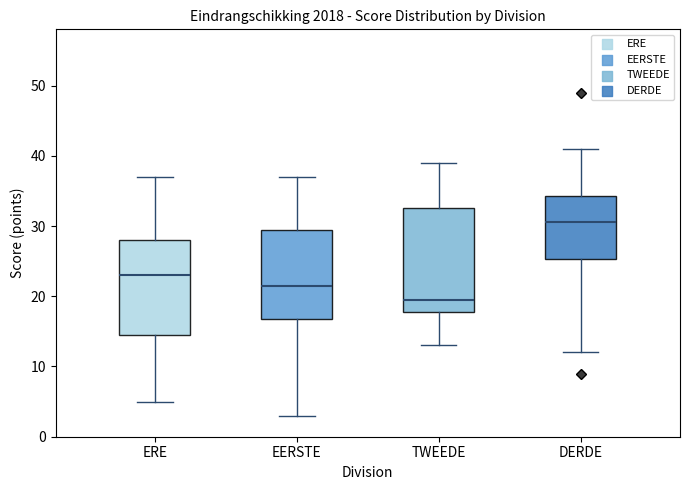

Reading left to right, read every box against the y-axis: the position of its median line, the range the box covers, and the ends of its whiskers. The values are not printed on the chart, so give them approximately, as read against the axis.

ERE: median 23, box 15 to 28, whiskers 5 to 37
EERSTE: median 22, box 17 to 30, whiskers 3 to 37
TWEEDE: median 20, box 18 to 33, whiskers 13 to 39
DERDE: median 31, box 25 to 34, whiskers 12 to 41